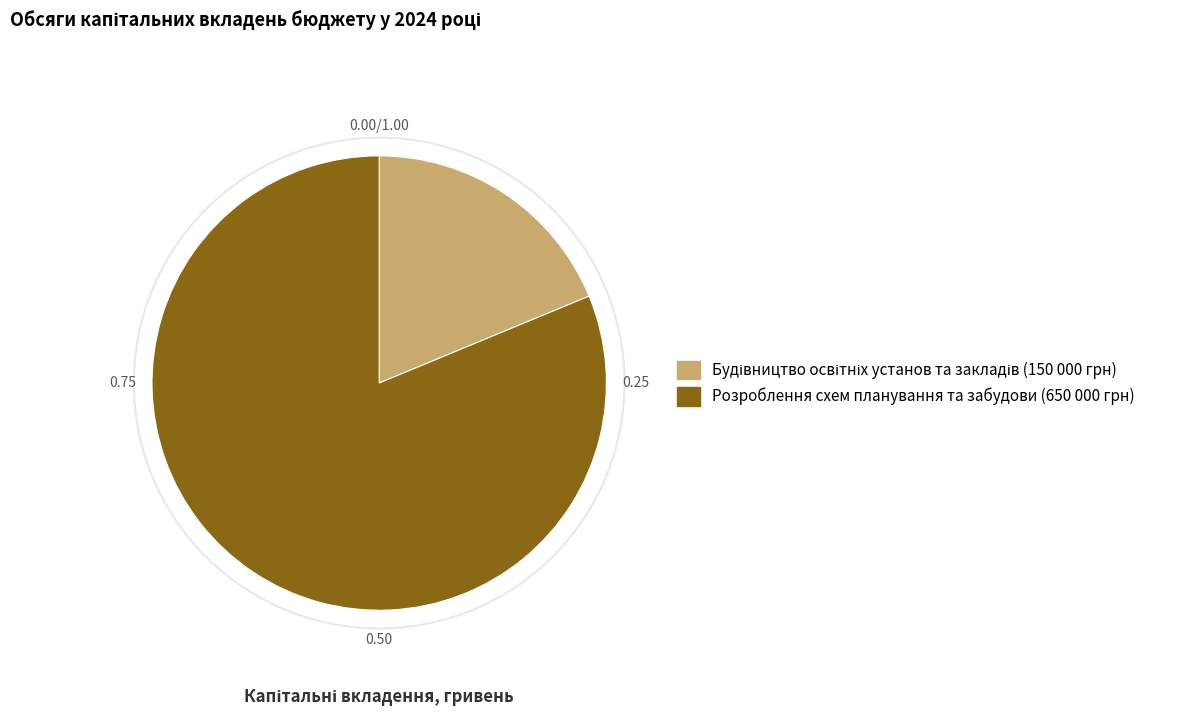

Which category has the biggest portion of the pie?

Розроблення схем планування та забудови